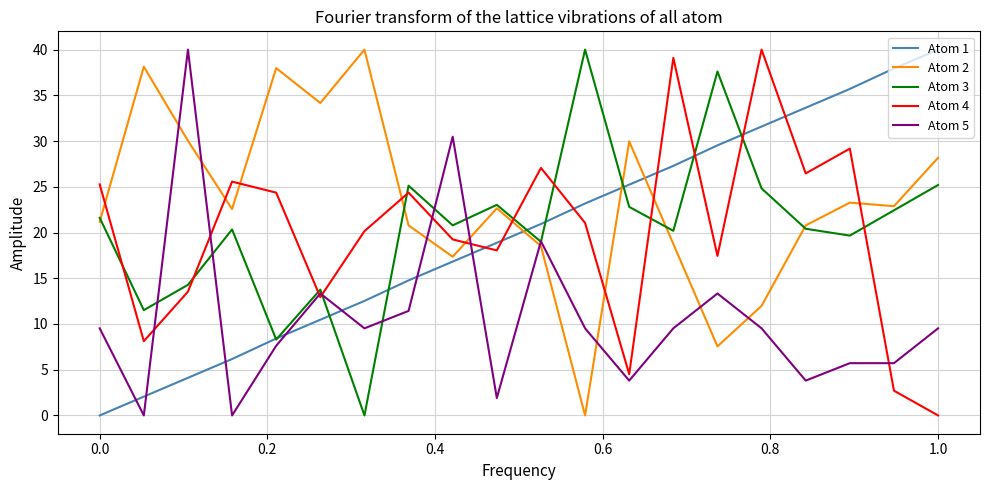

What is the maximum value shown in the chart?

40.0